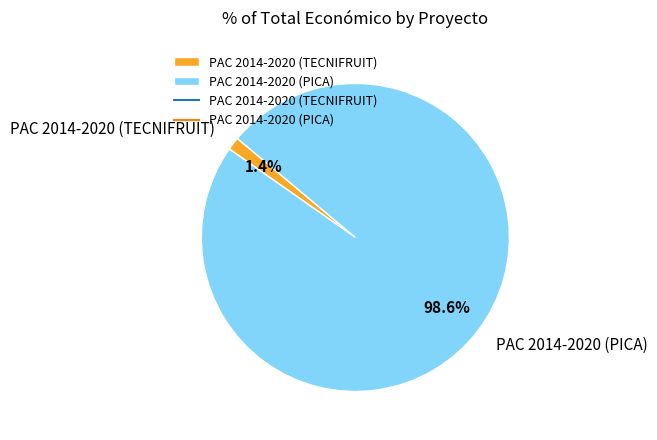

Combined, do PAC 2014-2020 (PICA) and PAC 2014-2020 (TECNIFRUIT) account for over 50%?

Yes